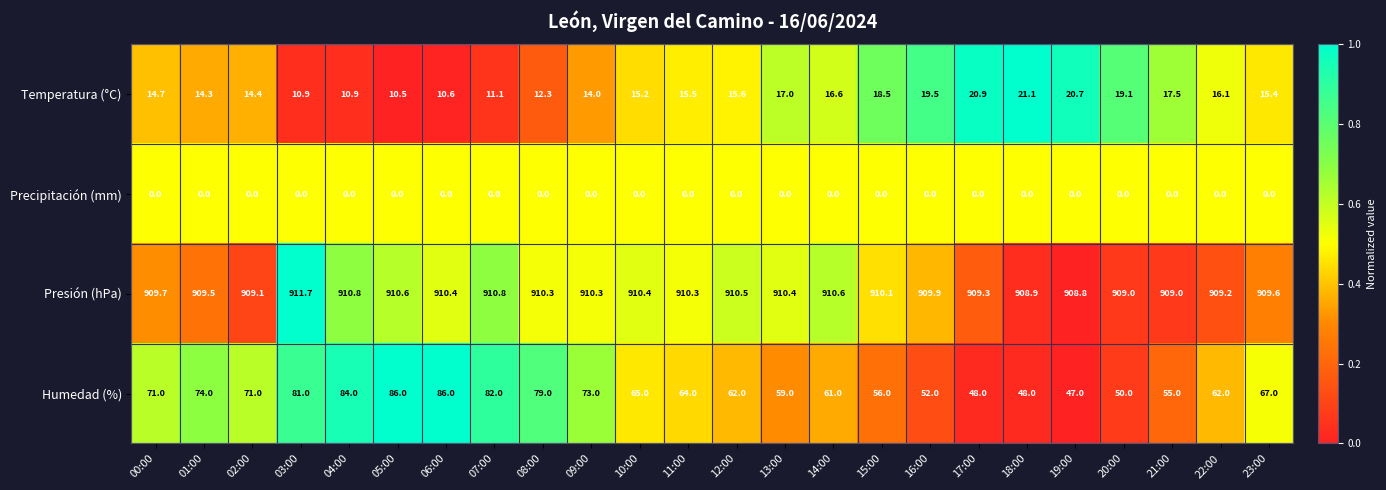

Which label corresponds to the largest value in the chart?

03:00